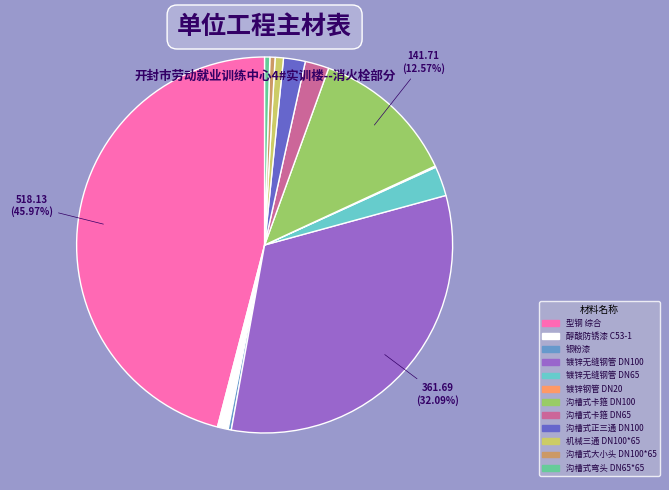

Between 镀锌无缝钢管 DN100 and 机械三通 DN100*65, which is larger?

镀锌无缝钢管 DN100